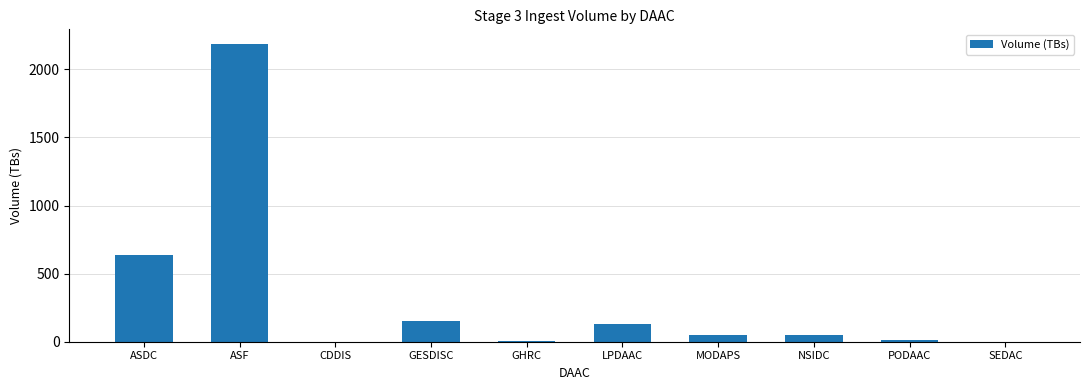

What is the change in value from ASDC to MODAPS?

-585.3